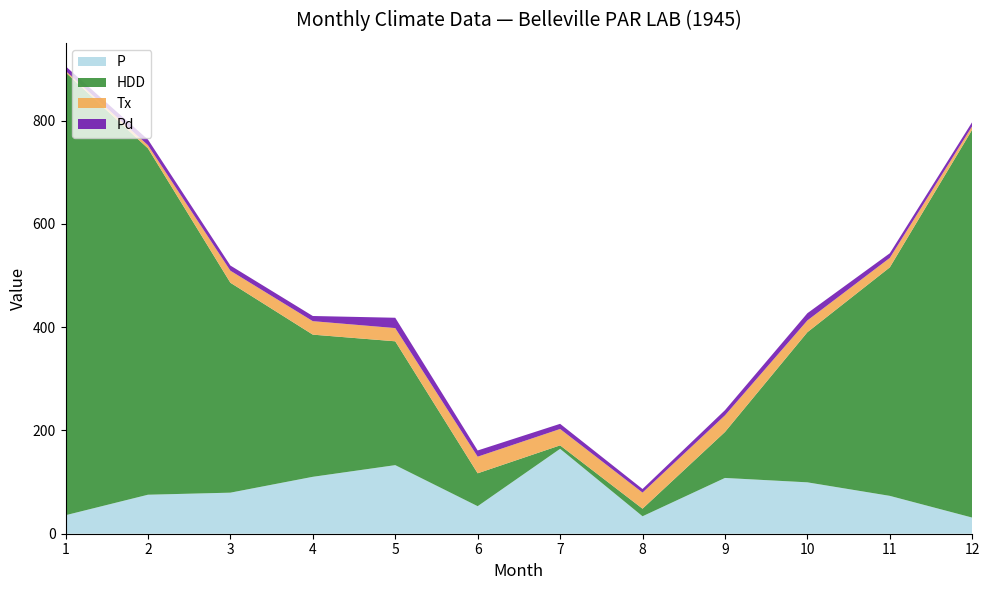

Reading left to right, extract all data points from this chart.

P: 1=35.8	2=75.5	3=79.5	4=110.2	5=132.8	6=53.3	7=164.4	8=33.8	9=108.0	10=99.5	11=73.3	12=31.2
HDD: 1=857.7	2=670.7	3=406.5	4=275.3	5=239.8	6=63.7	7=6.7	8=14.7	9=89.0	10=290.7	11=442.5	12=751.4
Tx: 1=2.8	2=6.1	3=23.3	4=26.1	5=25.6	6=32.2	7=31.7	8=31.1	9=32.2	10=22.8	11=18.3	12=6.7
Pd: 1=9.0	2=11.0	3=10.0	4=10.0	5=20.0	6=12.0	7=10.0	8=7.0	9=10.0	10=14.0	11=9.0	12=8.0